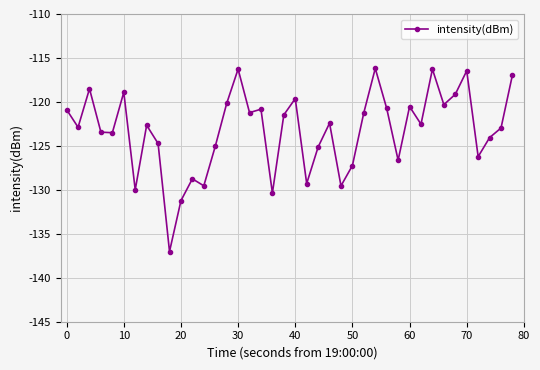

What is the sum of all values?

-4930.9